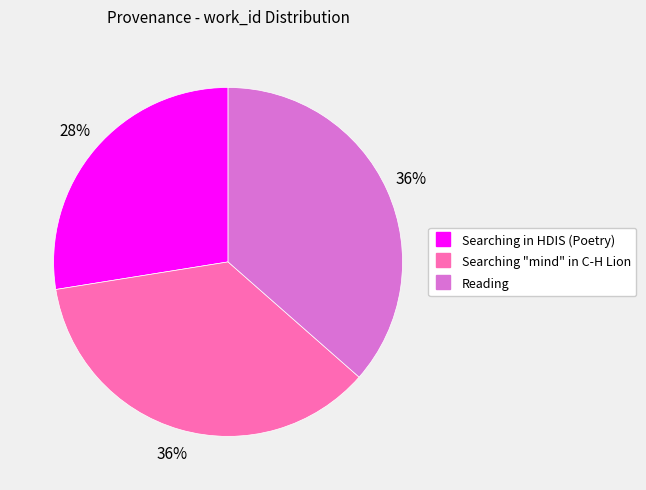

To the nearest percent, what is the combined percentage of Searching "mind" in C-H Lion and Reading?

72%